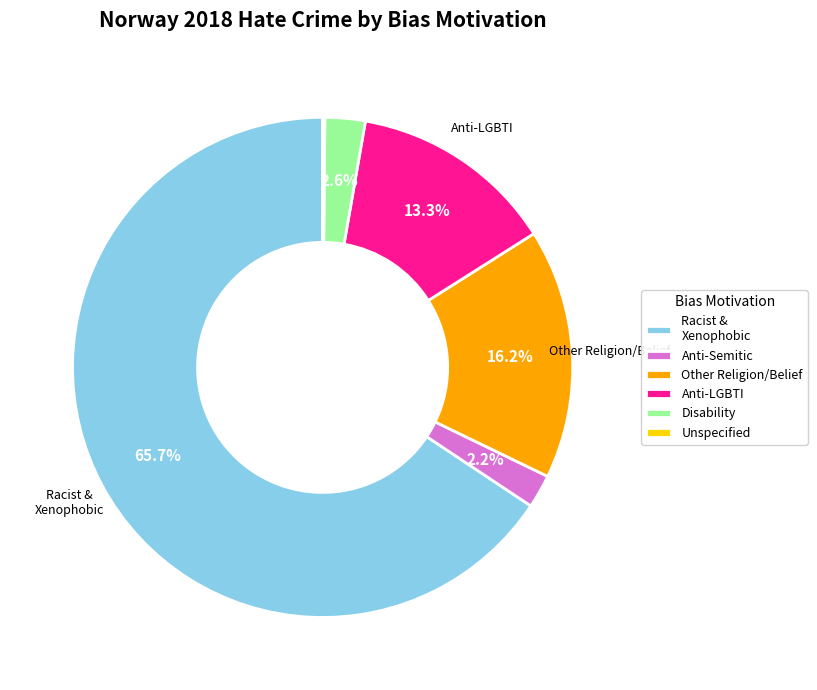

What is the largest slice in the pie chart?

Racist & Xenophobic